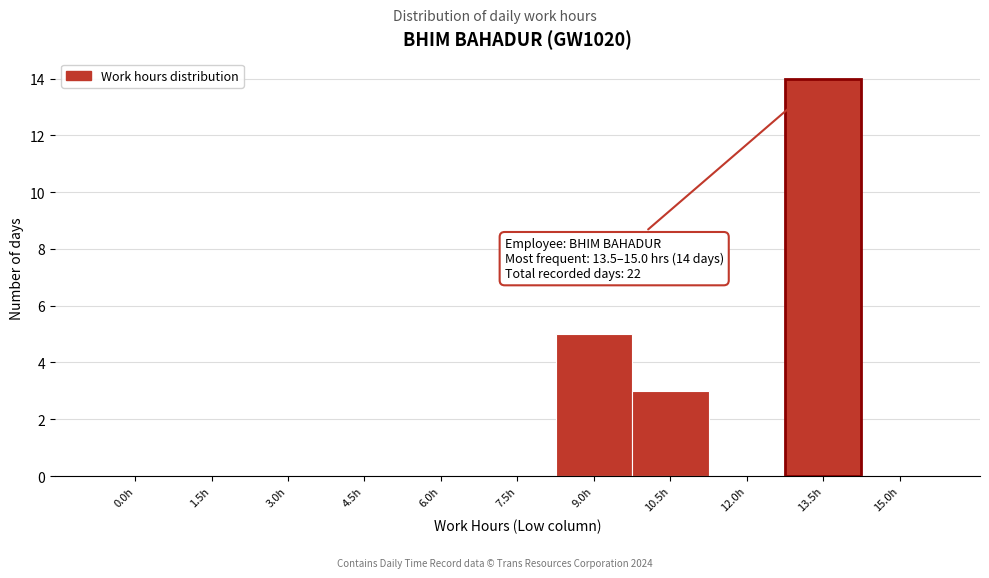

Reading right to left, transcribe all the data shown in this chart.

15.0h=0	13.5h=14	12.0h=0	10.5h=3	9.0h=5	7.5h=0	6.0h=0	4.5h=0	3.0h=0	1.5h=0	0.0h=0